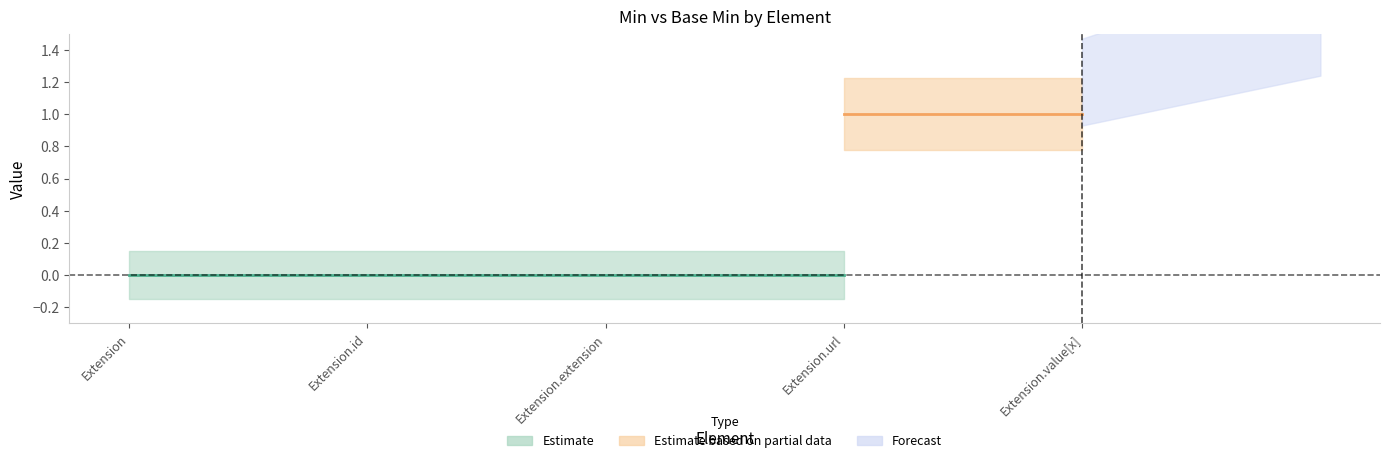

Which has a higher value, Extension.extension or Extension.id?

Extension.extension